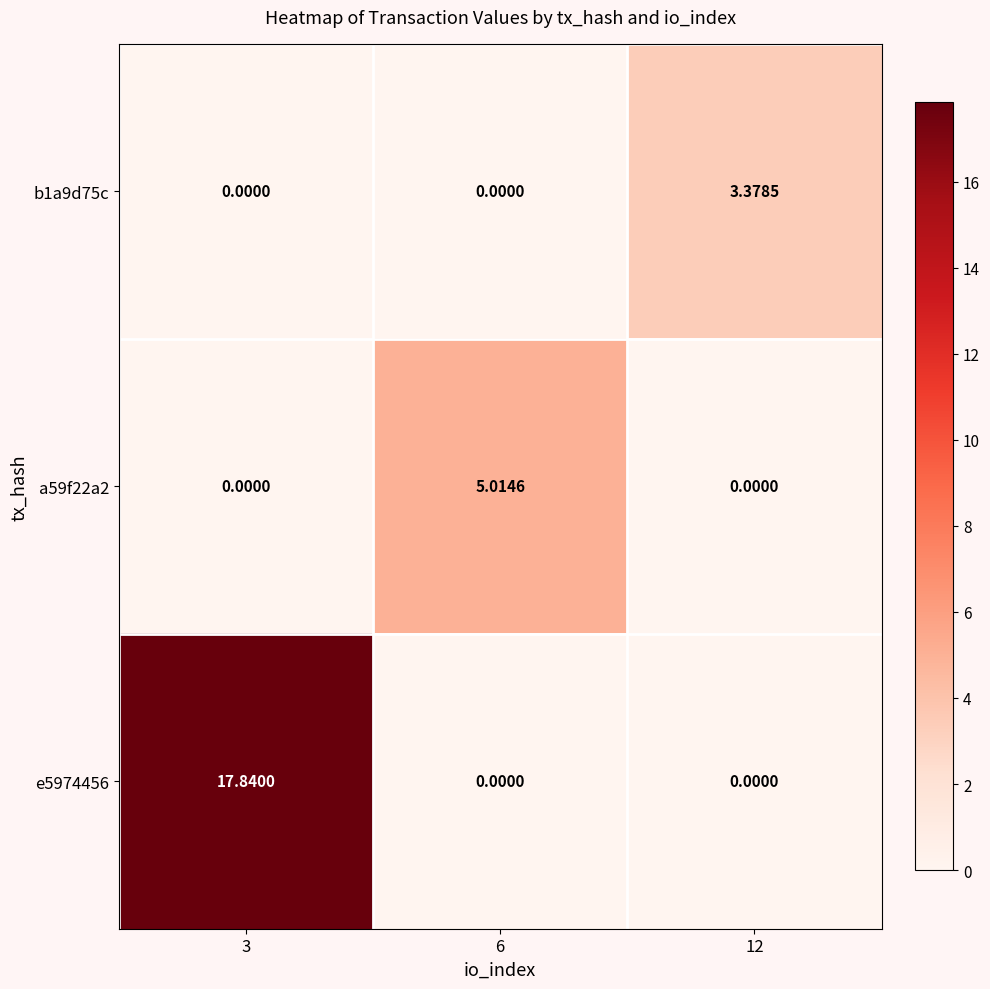

Is the value of a59f22a2 at 6 greater than the value of e5974456 at 3?

No